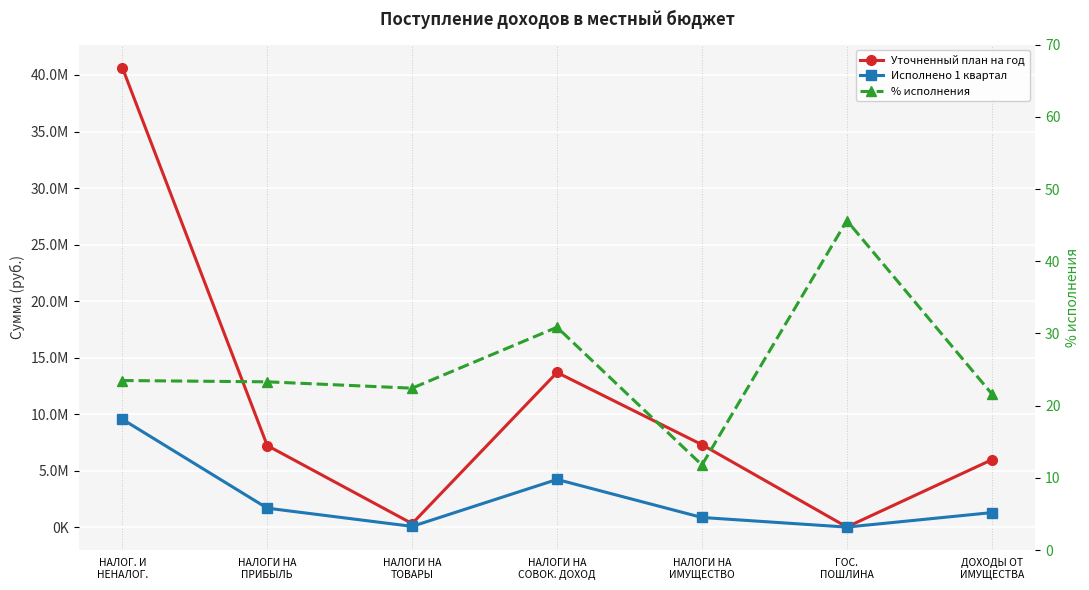

What is the highest value of the Исполнено 1 квартал series?

9547782.9